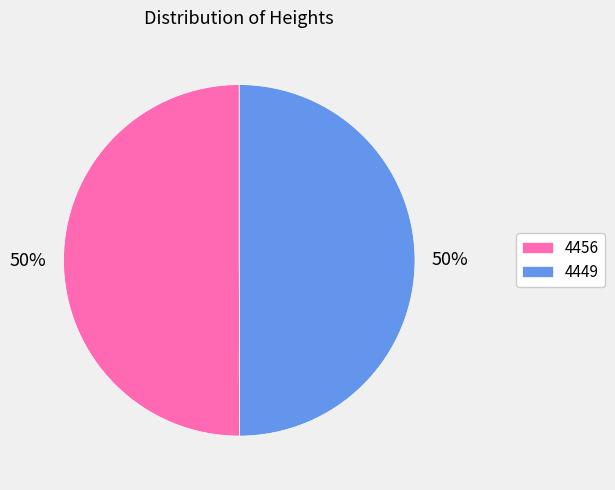

Approximately how many times larger is the value at 4456 compared to 4449?

1.0